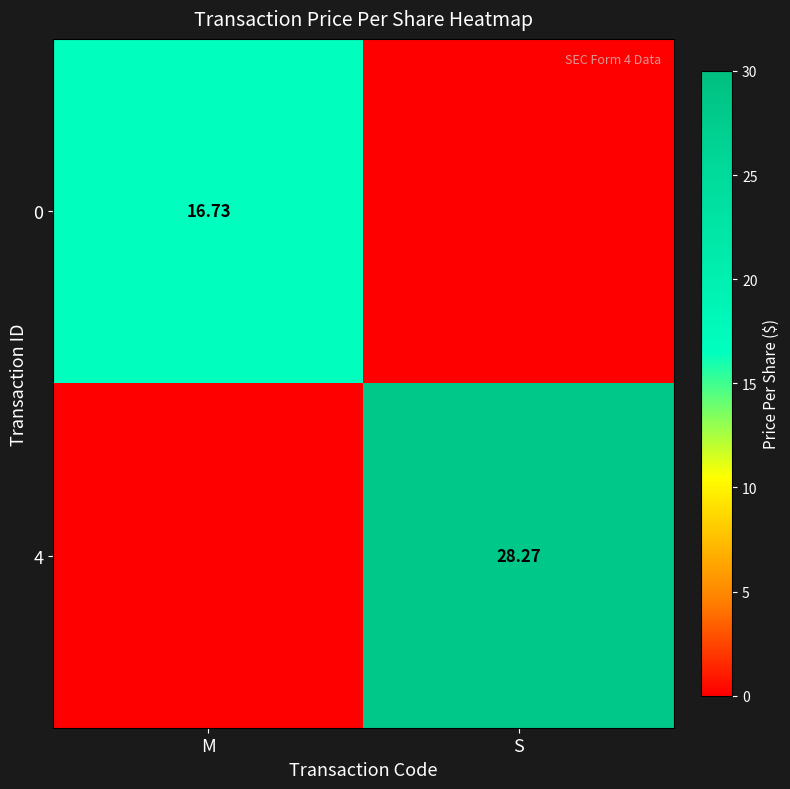

What is the total value across all series at S?

28.3